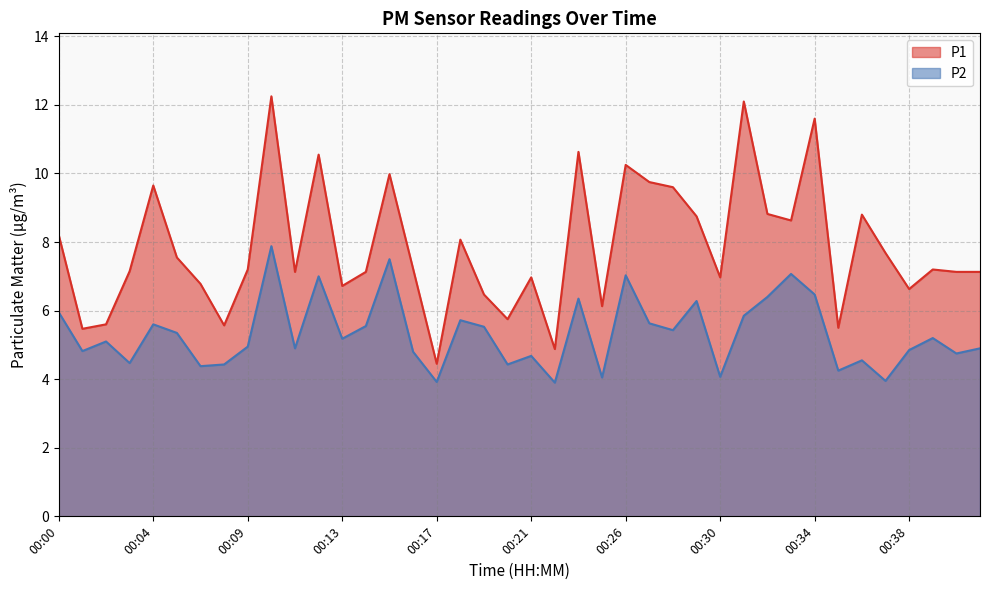

Where is P2 nearest to the value 5?

00:09